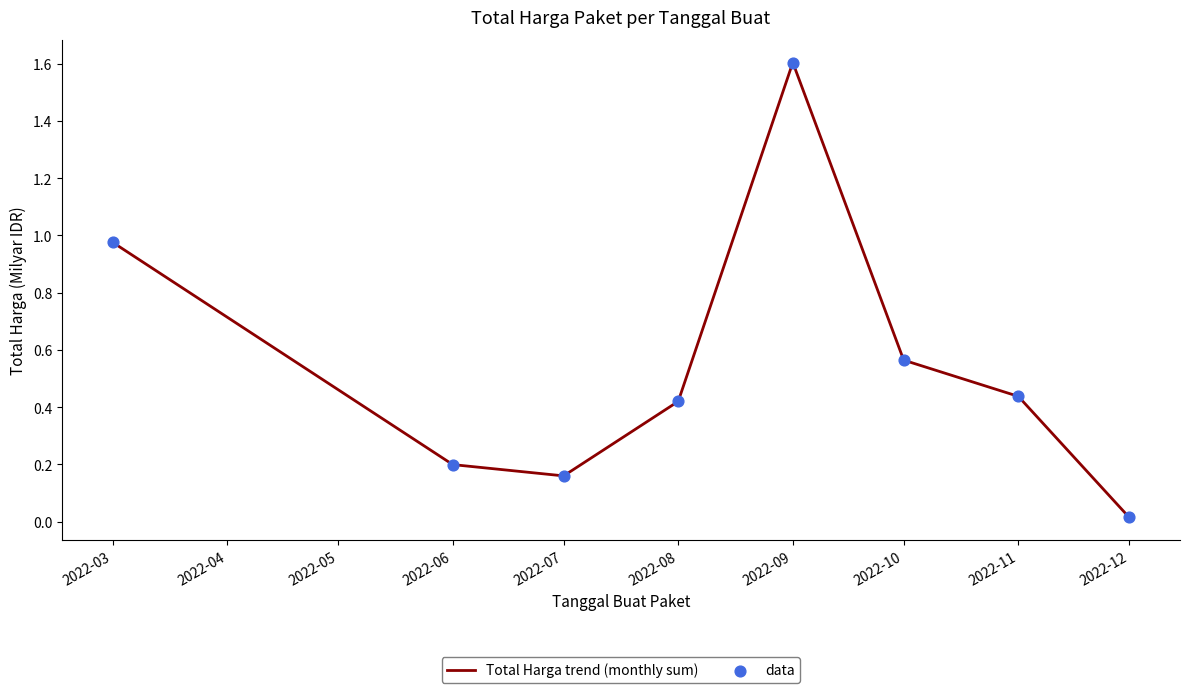

The chart shows a value of 0.3 at 2022-06. True or false?

False